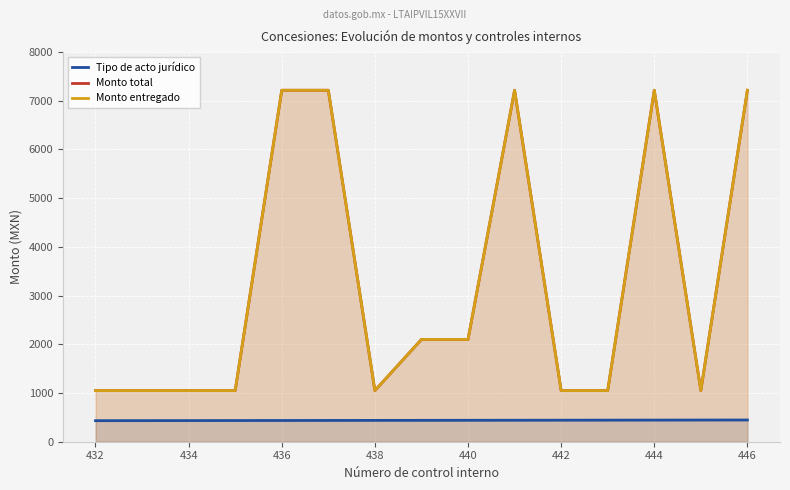

What is the label of the 15th point from the right?

432